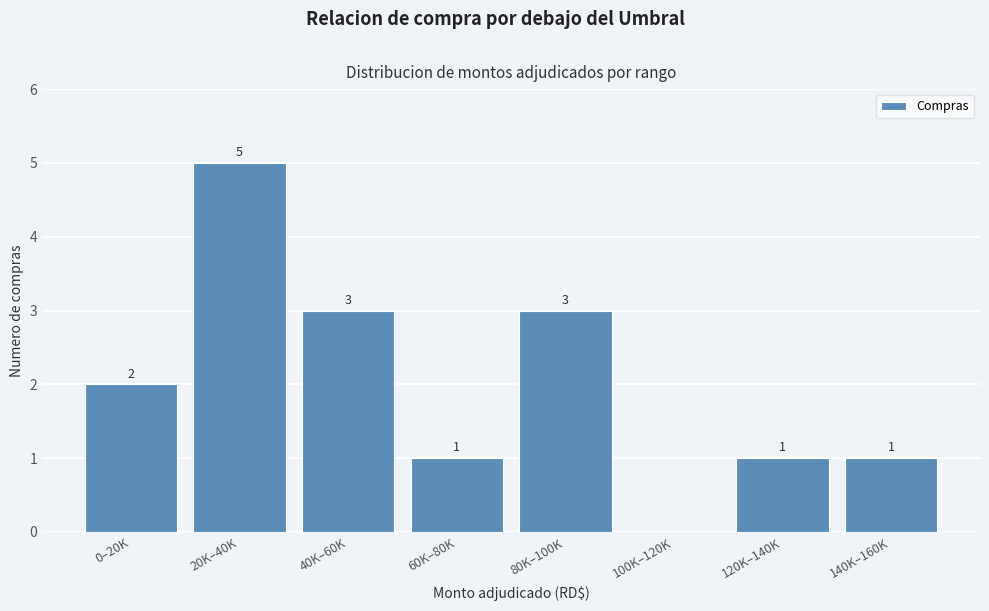

Reading right to left, extract all data points from this chart.

140K–160K=1	120K–140K=1	100K–120K=0	80K–100K=3	60K–80K=1	40K–60K=3	20K–40K=5	0–20K=2